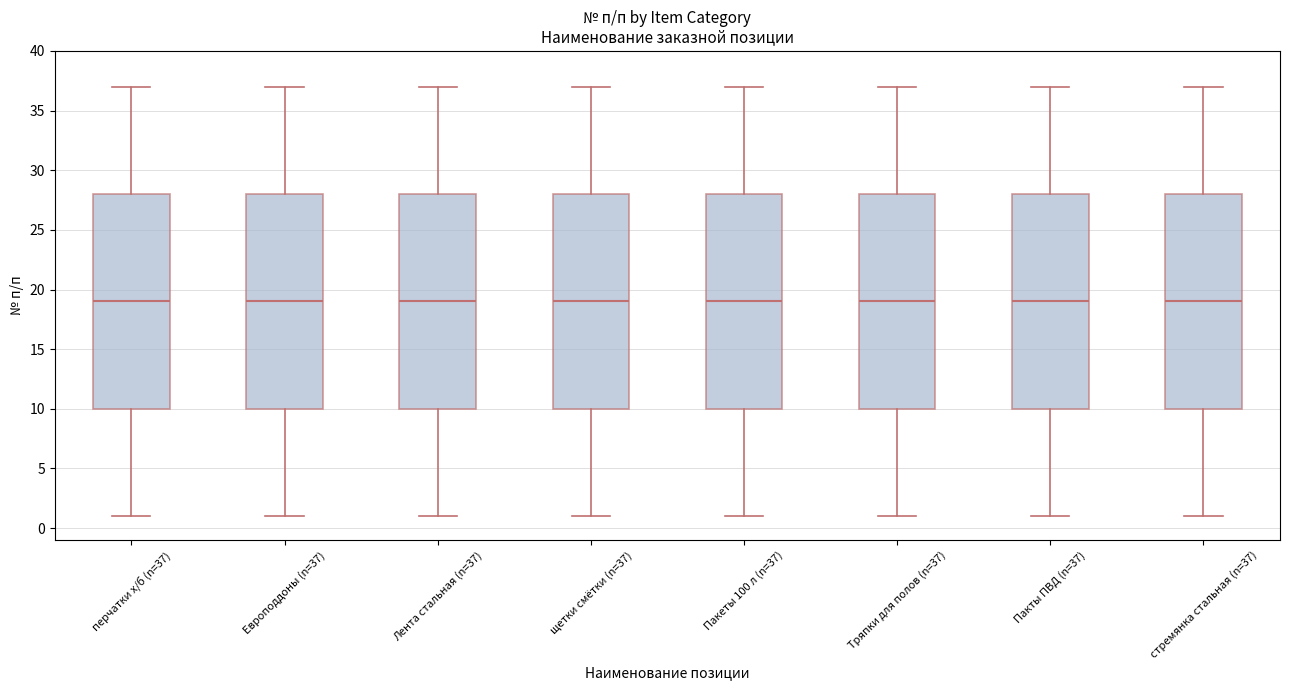

Reading left to right, read every box against the y-axis: the position of its median line, the range the box covers, and the ends of its whiskers. The values are not printed on the chart, so give them approximately, as read against the axis.

перчатки х/б (n=37): median 19, box 10 to 28, whiskers 1 to 37
Европоддоны (n=37): median 19, box 10 to 28, whiskers 1 to 37
Лента стальная (n=37): median 19, box 10 to 28, whiskers 1 to 37
щетки смётки (n=37): median 19, box 10 to 28, whiskers 1 to 37
Пакеты 100 л (n=37): median 19, box 10 to 28, whiskers 1 to 37
Тряпки для полов (n=37): median 19, box 10 to 28, whiskers 1 to 37
Пакты ПВД (n=37): median 19, box 10 to 28, whiskers 1 to 37
стремянка стальная (n=37): median 19, box 10 to 28, whiskers 1 to 37